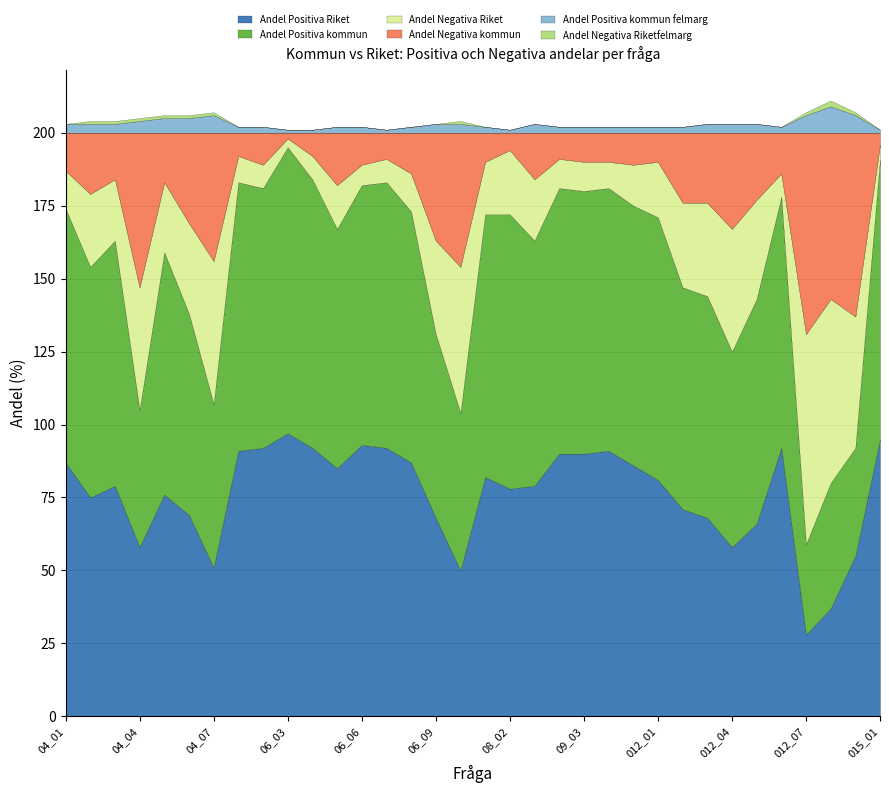

True or false: Andel Positiva kommun and Andel Positiva Riket intersect in this chart.

True